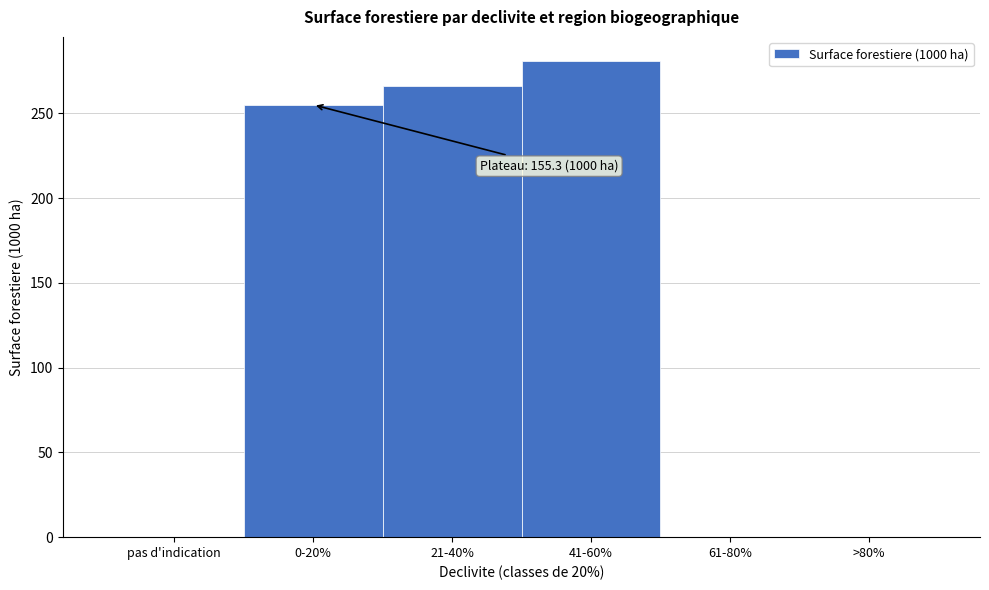

Reading left to right, extract all data points from this chart.

pas d'indication=0	0-20%=255	21-40%=266	41-60%=281	61-80%=0	>80%=0